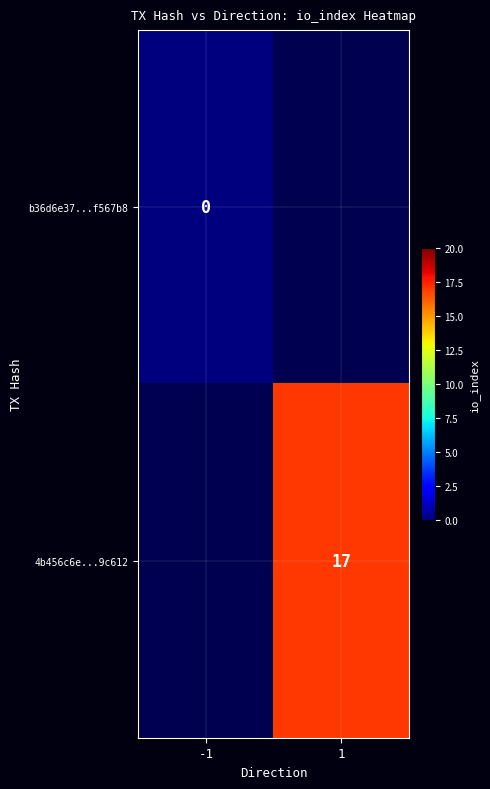

True or false: 4b456c6e...9c612 has a value of 25 at 1.

False